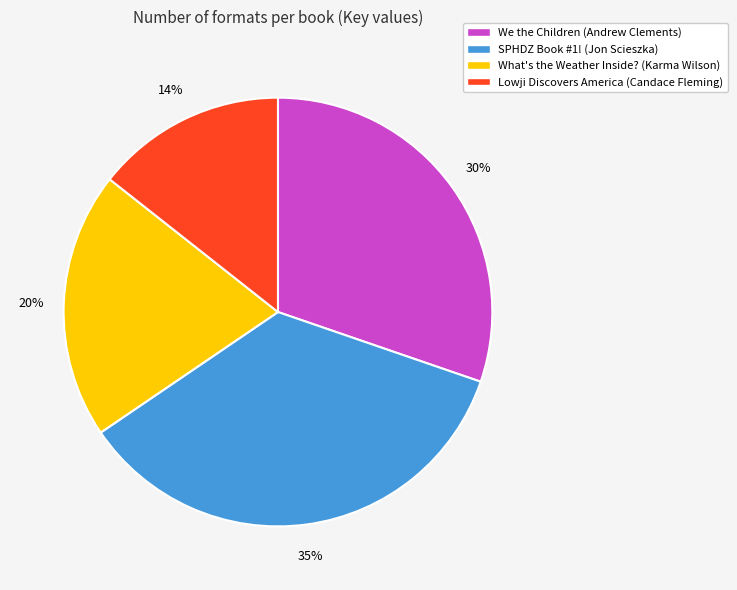

To the nearest percent, what is the average slice percentage?

25%